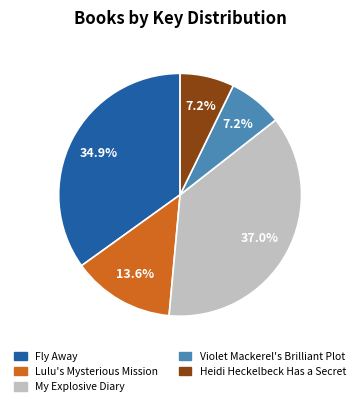

Does any single category account for the majority?

No